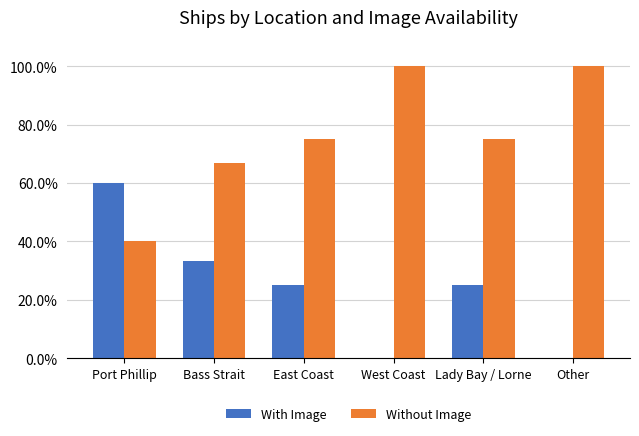

The value of Without Image at Bass Strait is 17.4. True or false?

False